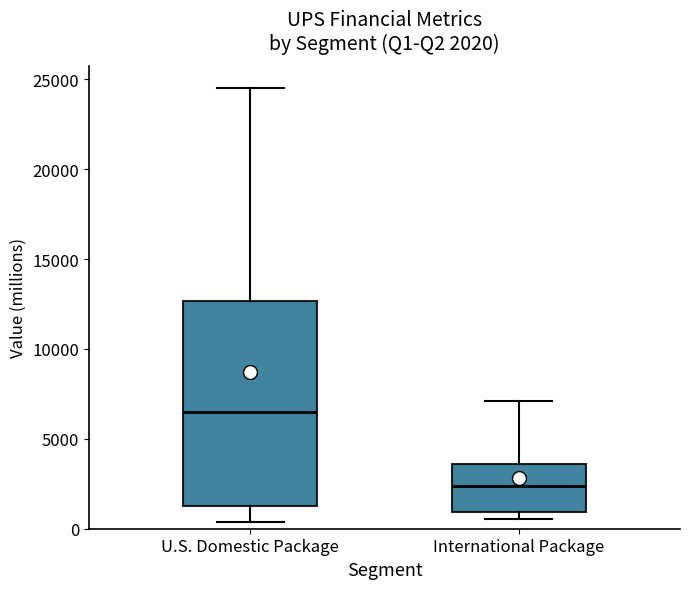

Which box has the lowest median line?

International Package